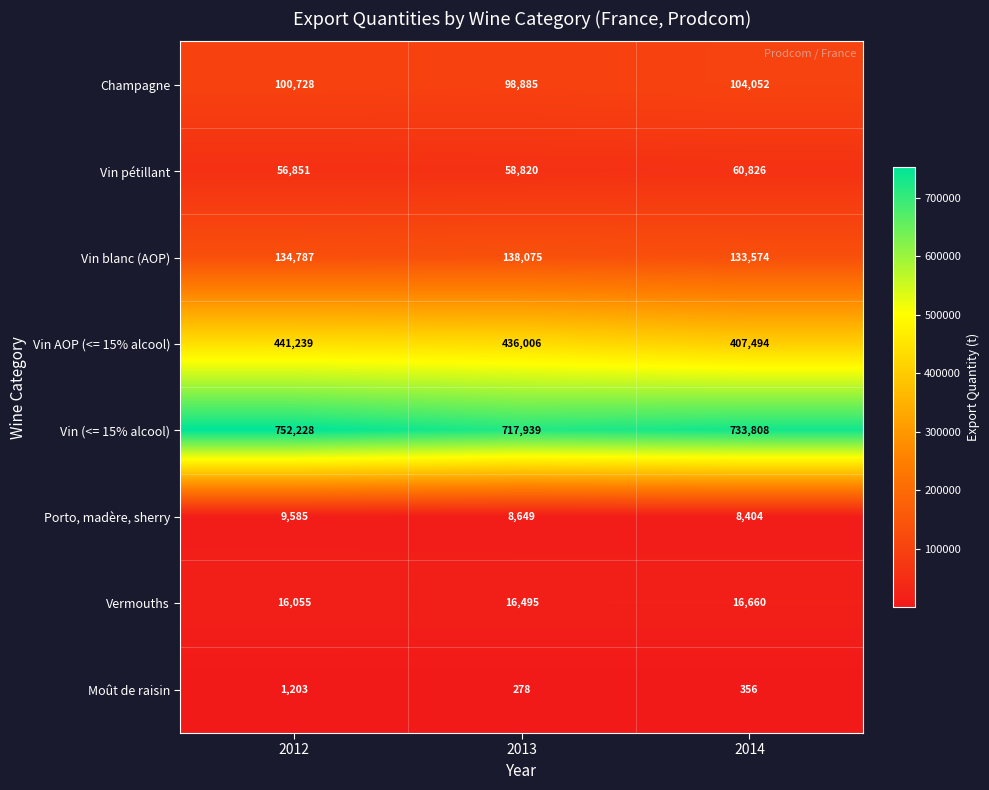

Which series changed the most between 2013 and 2014?

Vin AOP (<= 15% alcool)